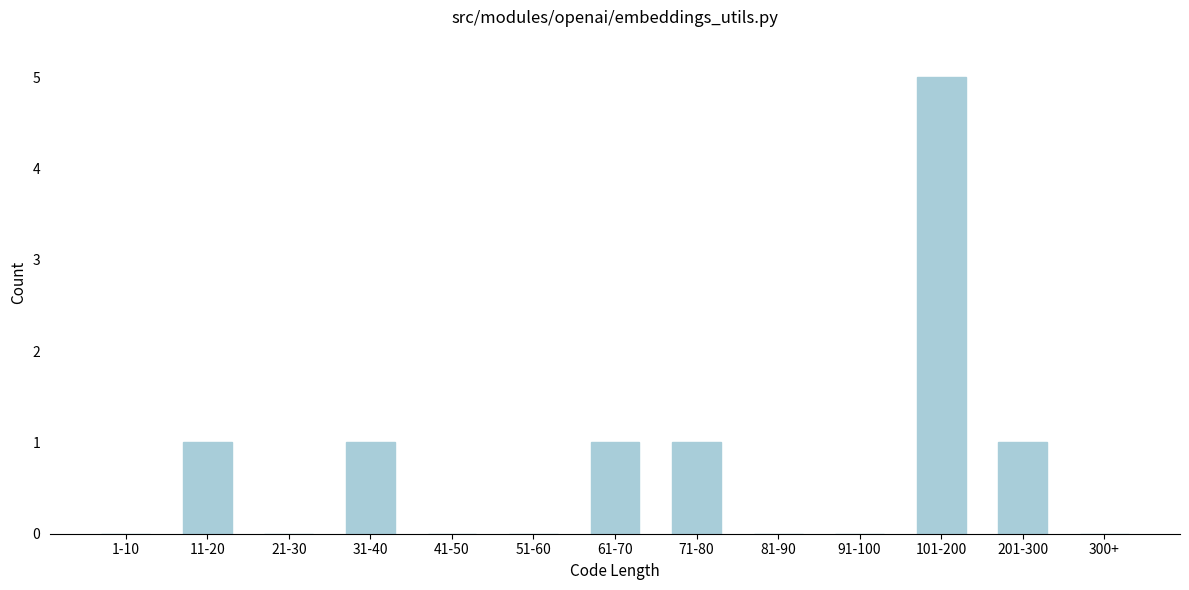

Reading left to right, extract all data points from this chart.

1-10=0	11-20=1	21-30=0	31-40=1	41-50=0	51-60=0	61-70=1	71-80=1	81-90=0	91-100=0	101-200=5	201-300=1	300+=0